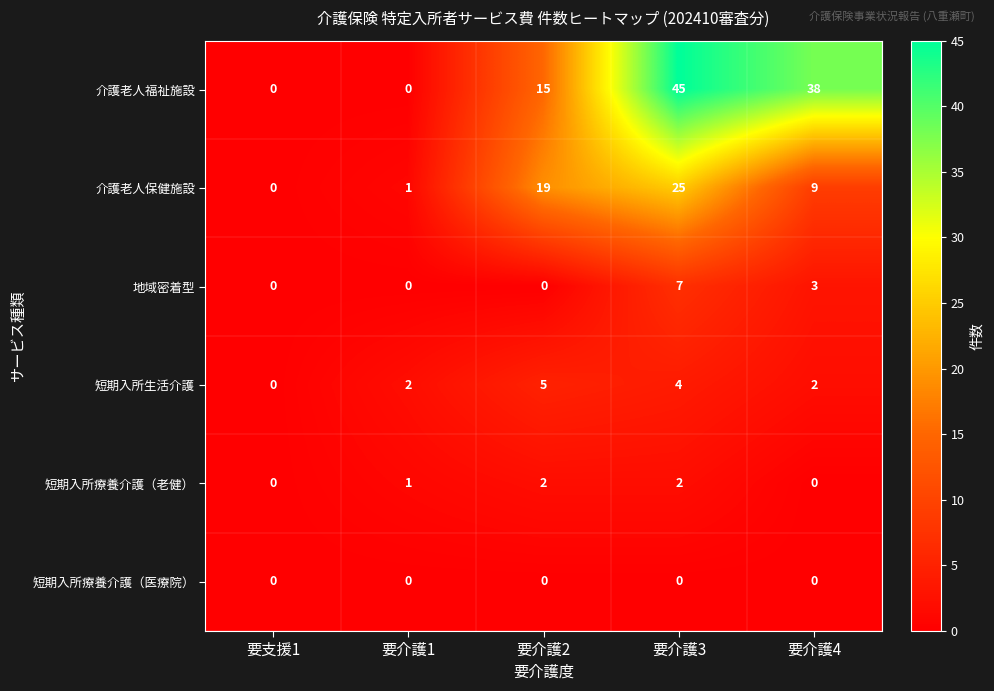

Which category has the highest value across all series?

要介護3